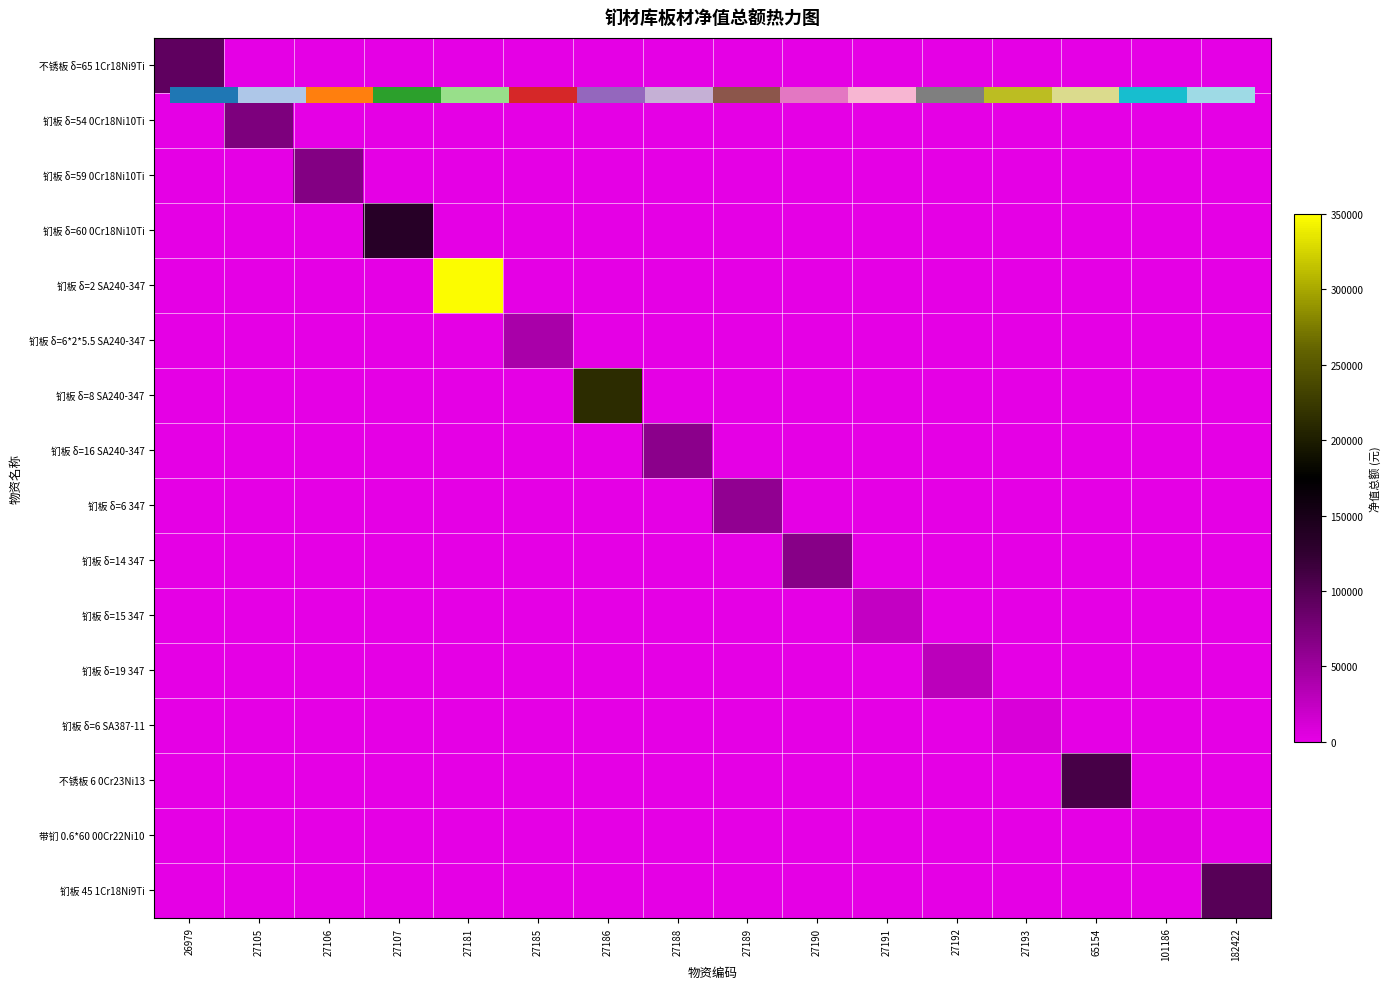

Rank the categories by 钔板 δ=19 347 value from highest to lowest.

27192, 26979, 27105, 27106, 27107, 27181, 27185, 27186, 27188, 27189, 27190, 27191, 27193, 65154, 101186, 182422